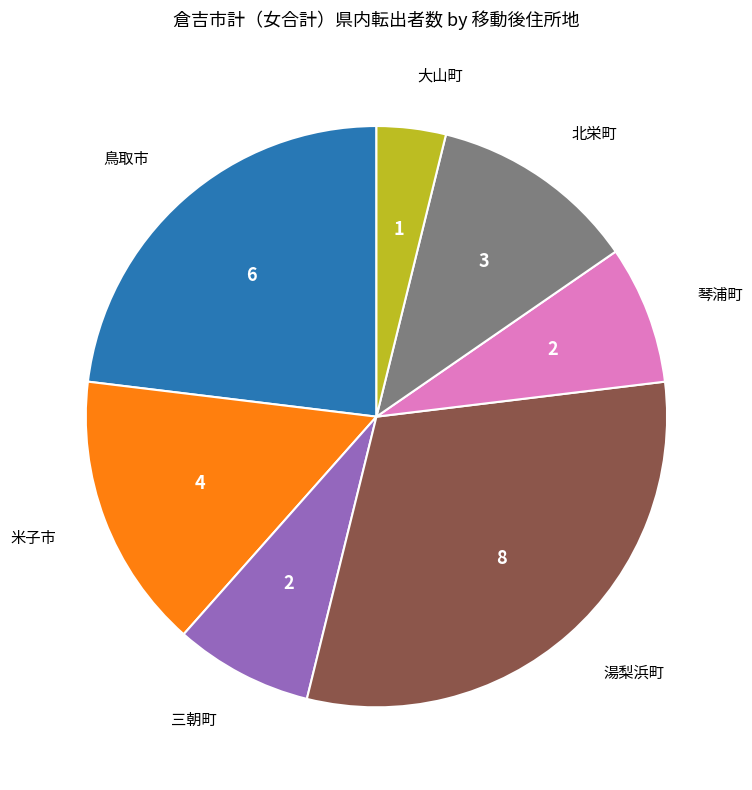

Which slice is the largest?

湯梨浜町